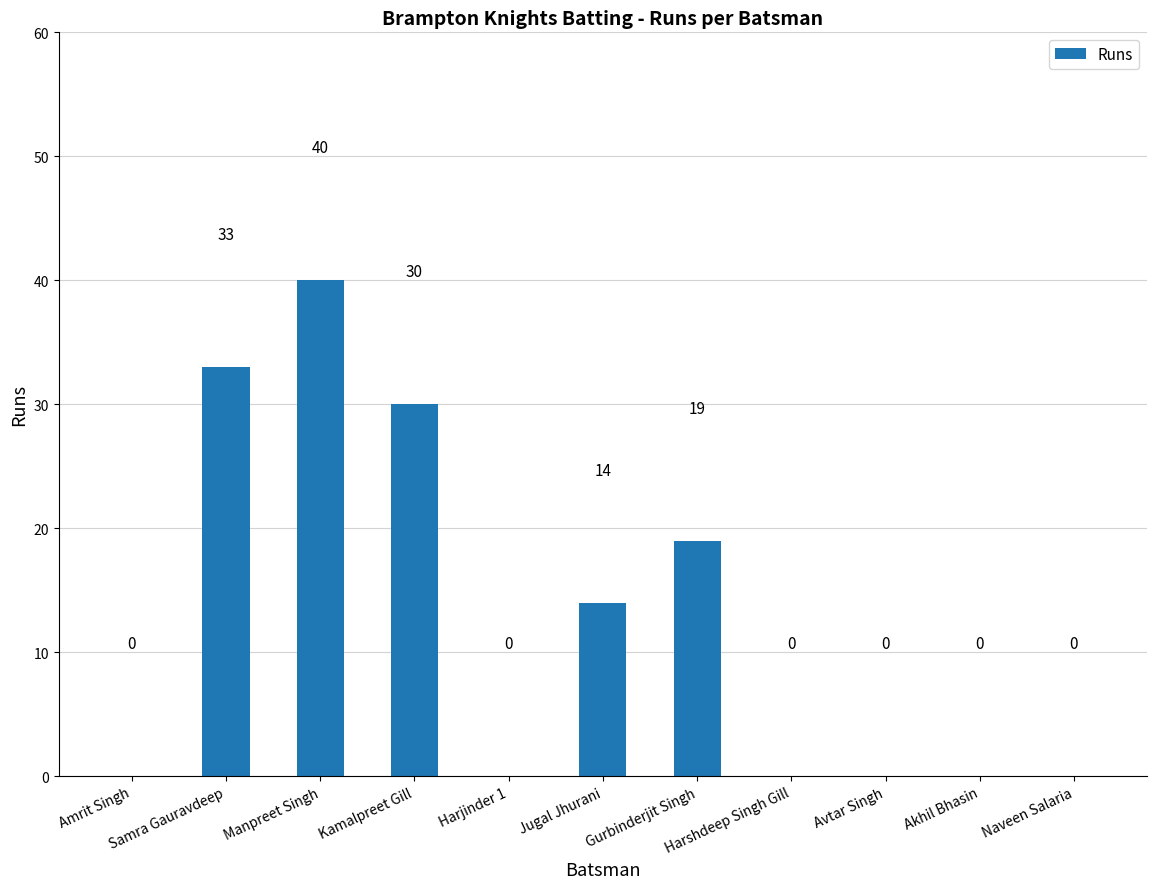

What is the sum of all values?

136